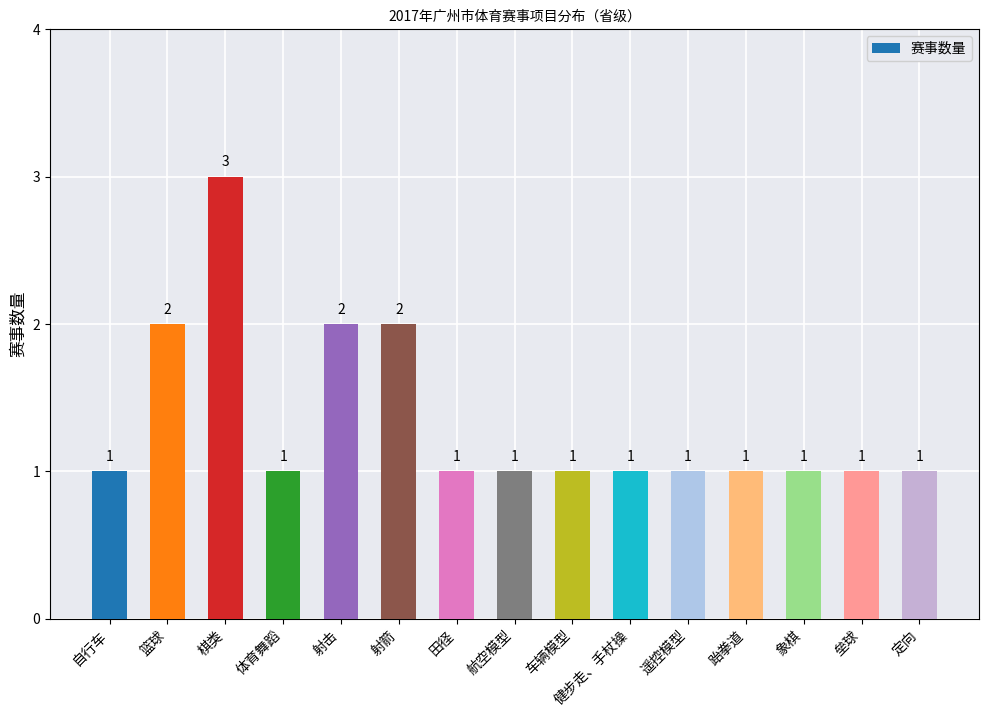

What is the value of the 3rd bar from the left?

3